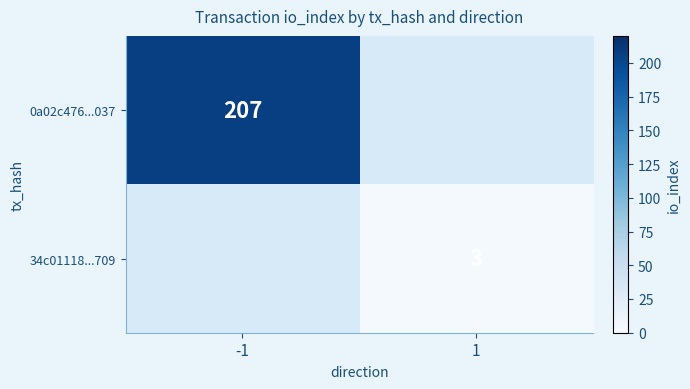

How many categories are shown in the chart?

2